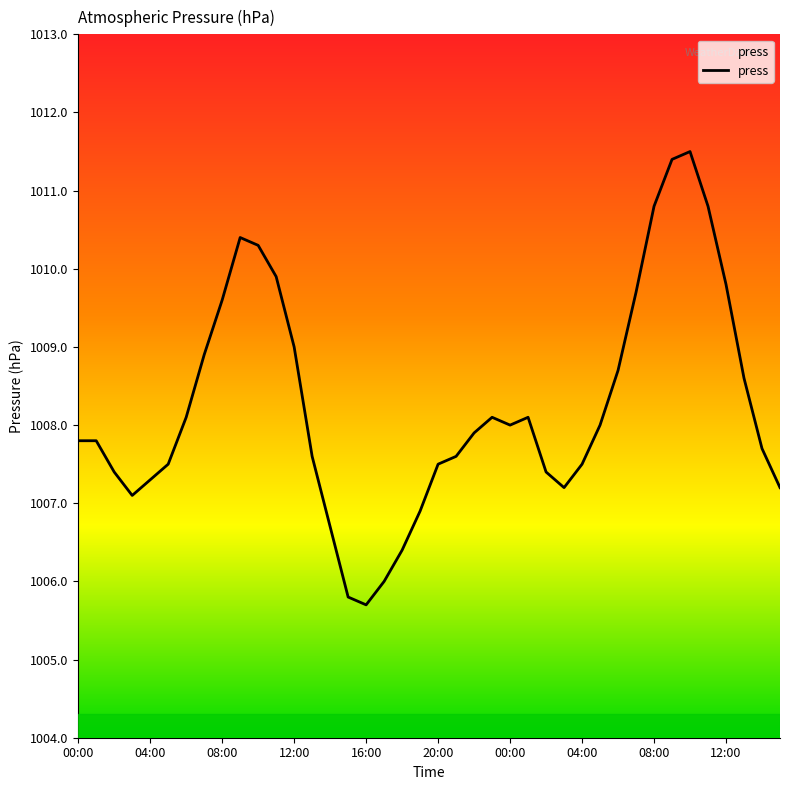

What is the maximum value shown in the chart?

1011.5